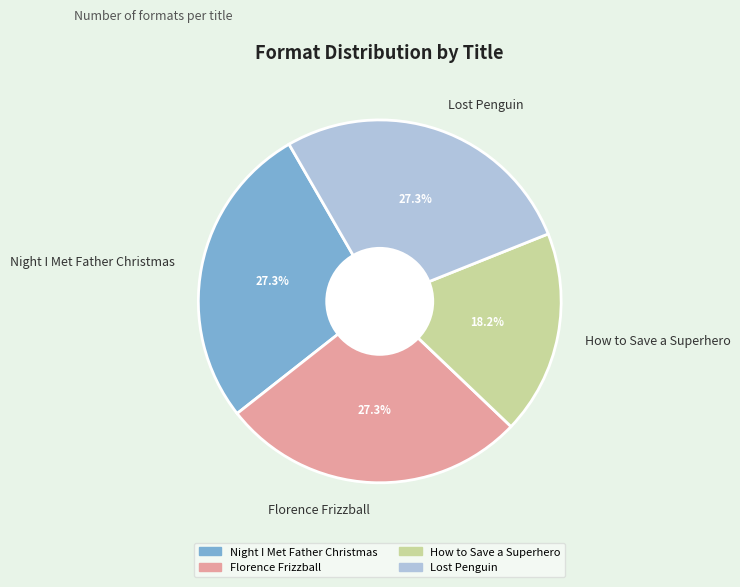

What portion of the pie excludes How to Save a Superhero?

81.8%